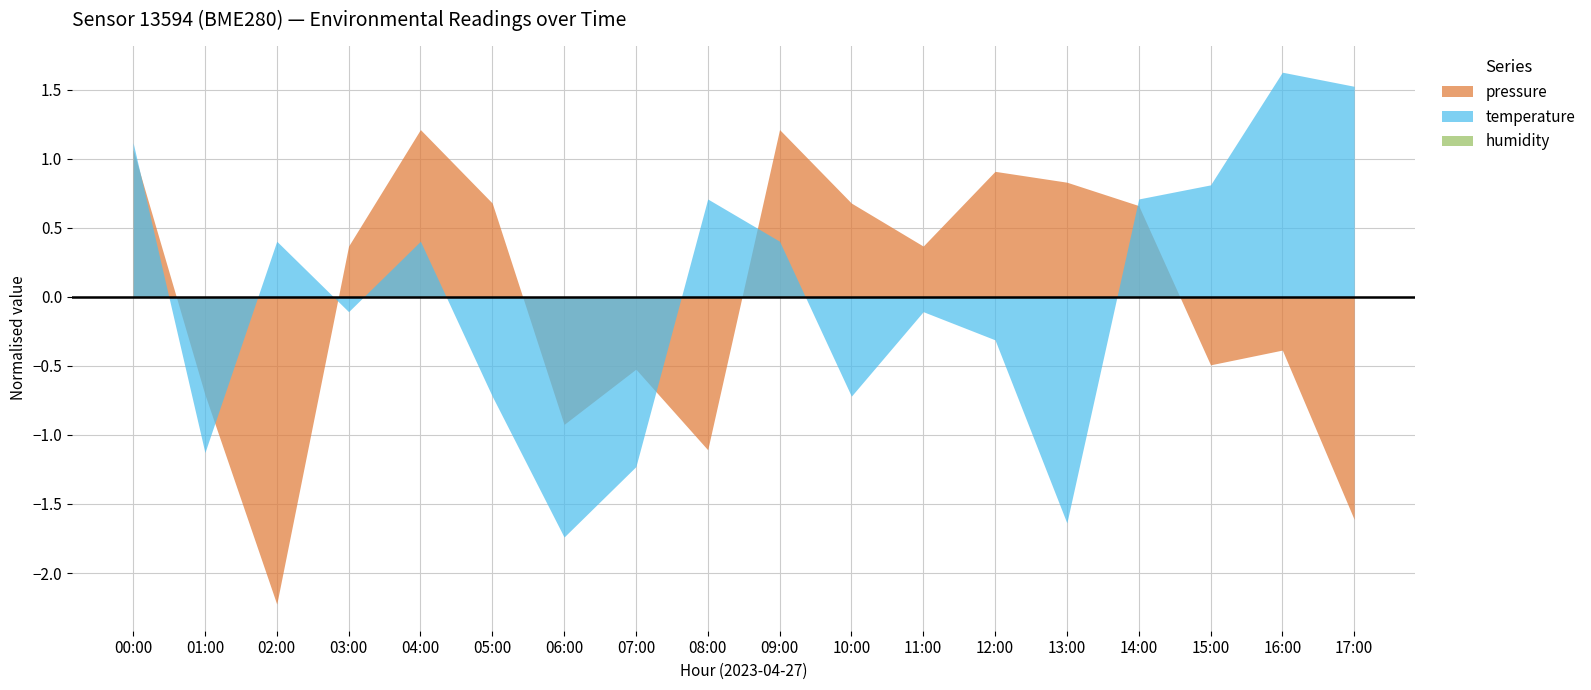

Is it true that temperature equals -2.4 at 13:00?

False